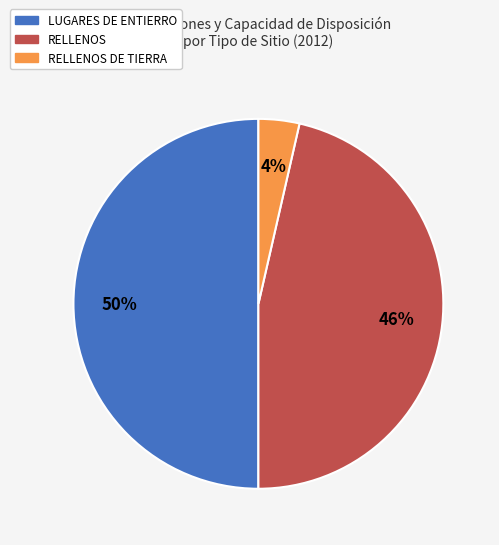

To the nearest percent, what is the difference between the largest and smallest slice percentages?

46%